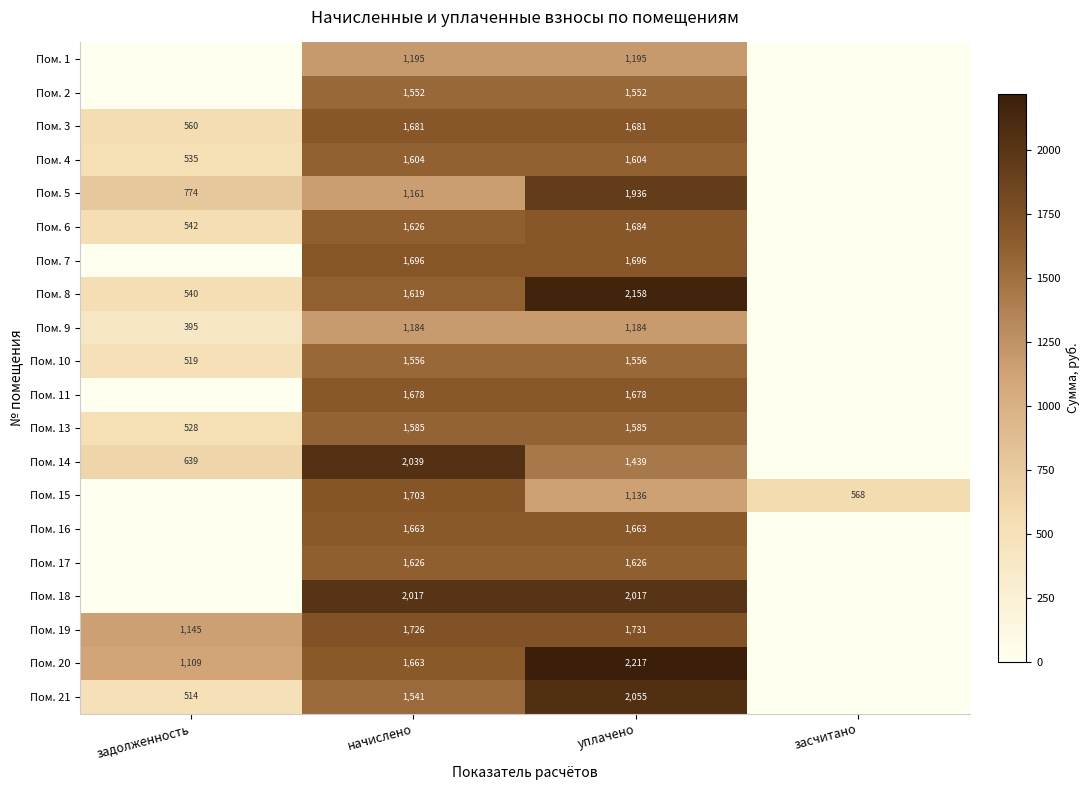

At which category is the sum across all series the highest?

уплачено